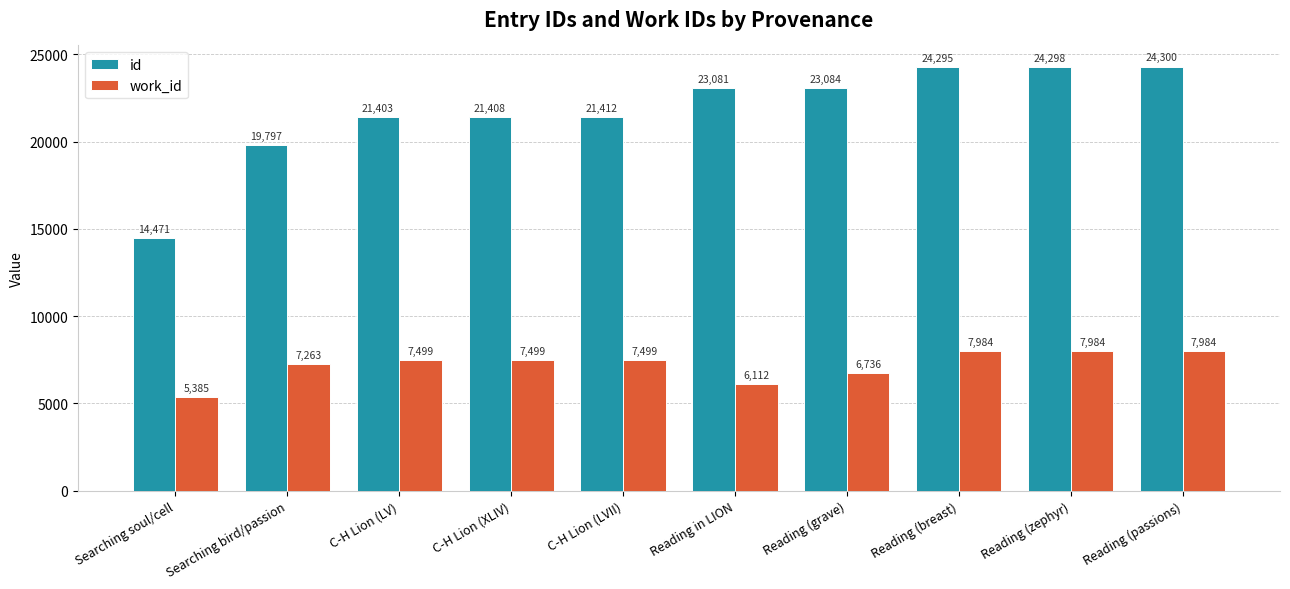

Reading right to left, extract all data points from this chart.

id: Reading (passions)=24300	Reading (zephyr)=24298	Reading (breast)=24295	Reading (grave)=23084	Reading in LION=23081	C-H Lion (LVII)=21412	C-H Lion (XLIV)=21408	C-H Lion (LV)=21403	Searching bird/passion=19797	Searching soul/cell=14471
work_id: Reading (passions)=7984	Reading (zephyr)=7984	Reading (breast)=7984	Reading (grave)=6736	Reading in LION=6112	C-H Lion (LVII)=7499	C-H Lion (XLIV)=7499	C-H Lion (LV)=7499	Searching bird/passion=7263	Searching soul/cell=5385